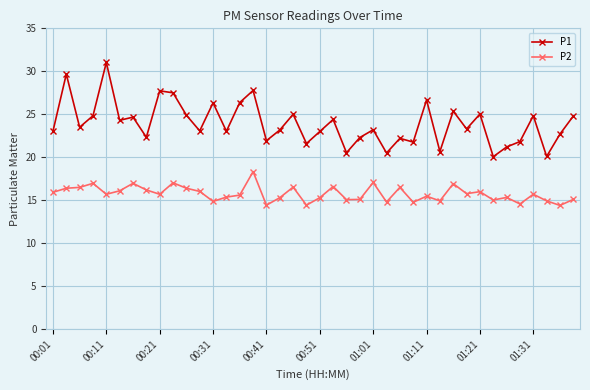

What is the difference between the maximum and minimum values in the P1 series?

11.0